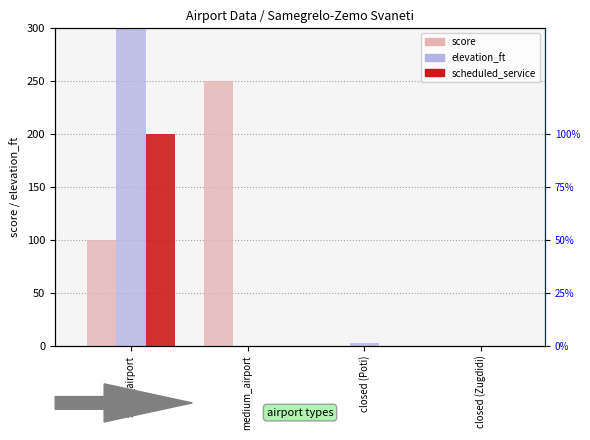

Reading left to right, extract all data points from this chart.

score: small_airport=100	medium_airport=250	closed (Poti)=0	closed (Zugdidi)=0
elevation_ft: small_airport=4778	medium_airport=0	closed (Poti)=3	closed (Zugdidi)=0
scheduled_service: small_airport=1	medium_airport=0	closed (Poti)=0	closed (Zugdidi)=0